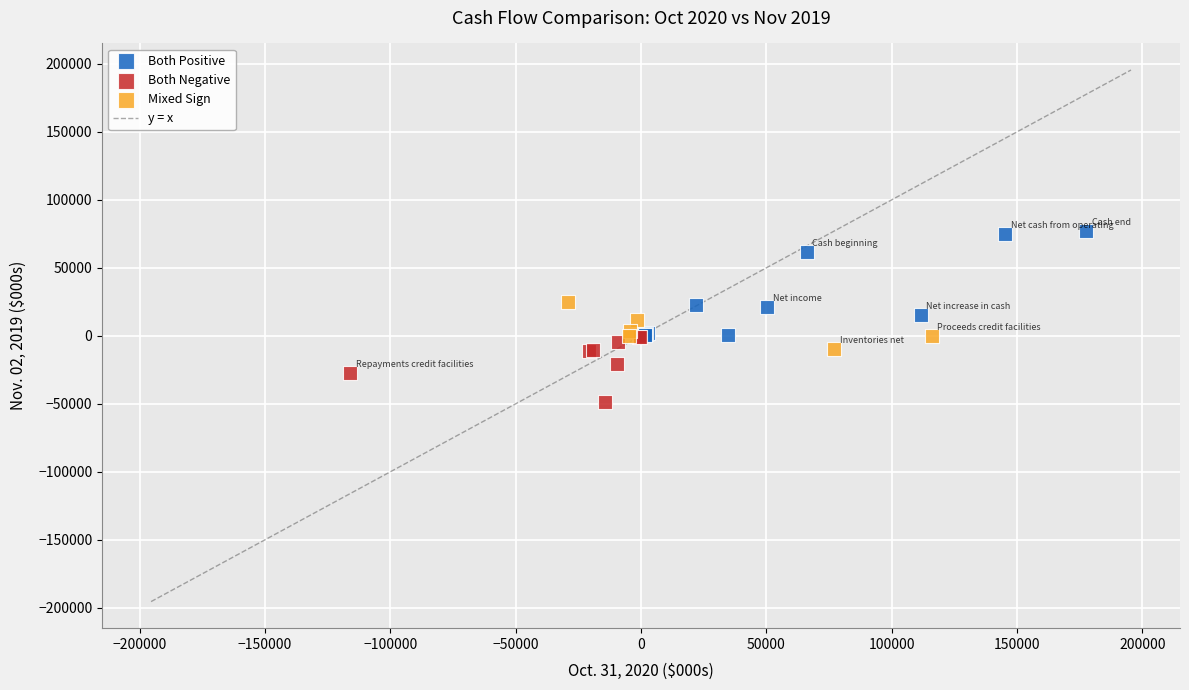

Which series has the largest Y range (max minus min)?

Both Positive